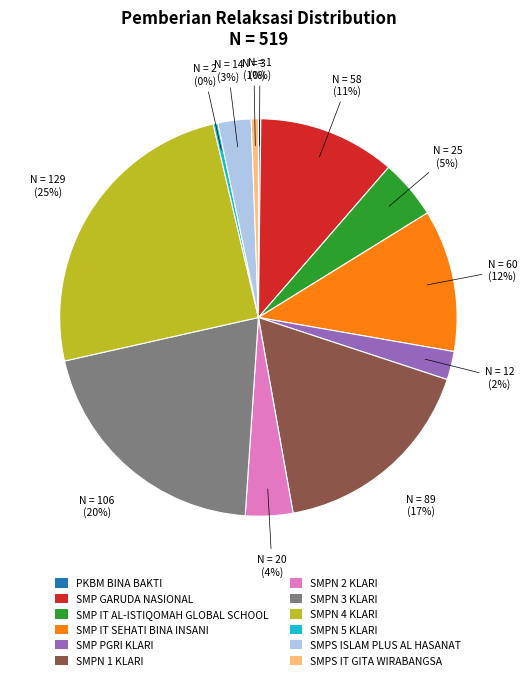

Does SMP PGRI KLARI represent more than half of the total?

No